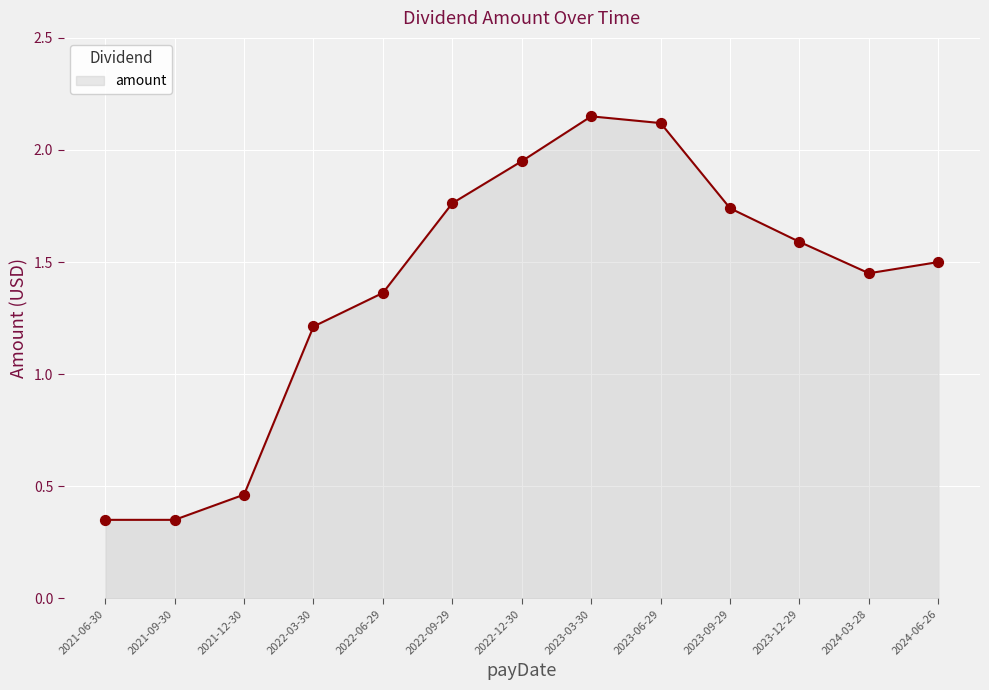

What is the change in value from 2021-06-30 to 2023-03-30?

+1.8